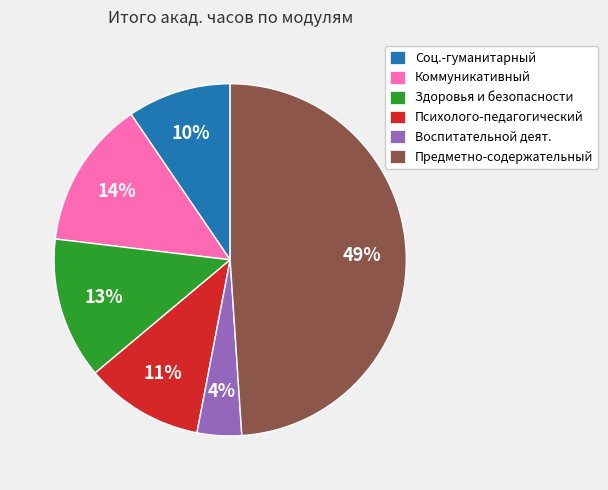

To the nearest percent, what is the average slice percentage?

17%